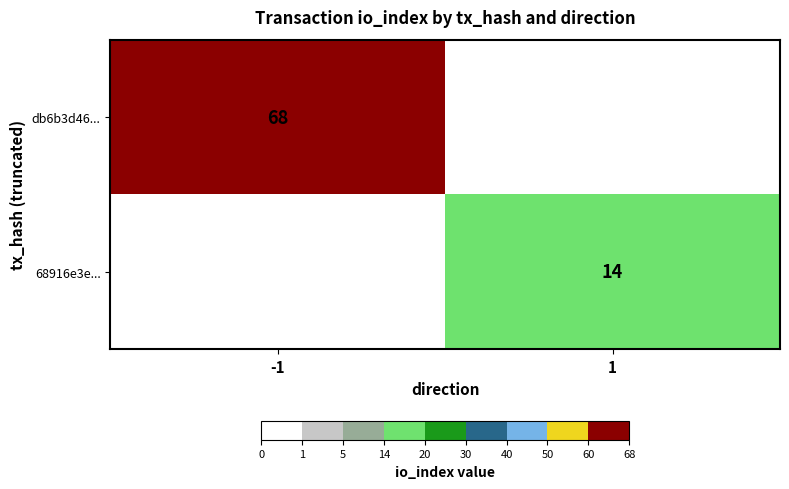

The 68916e3e... series shows 14 at 1. True or false?

True